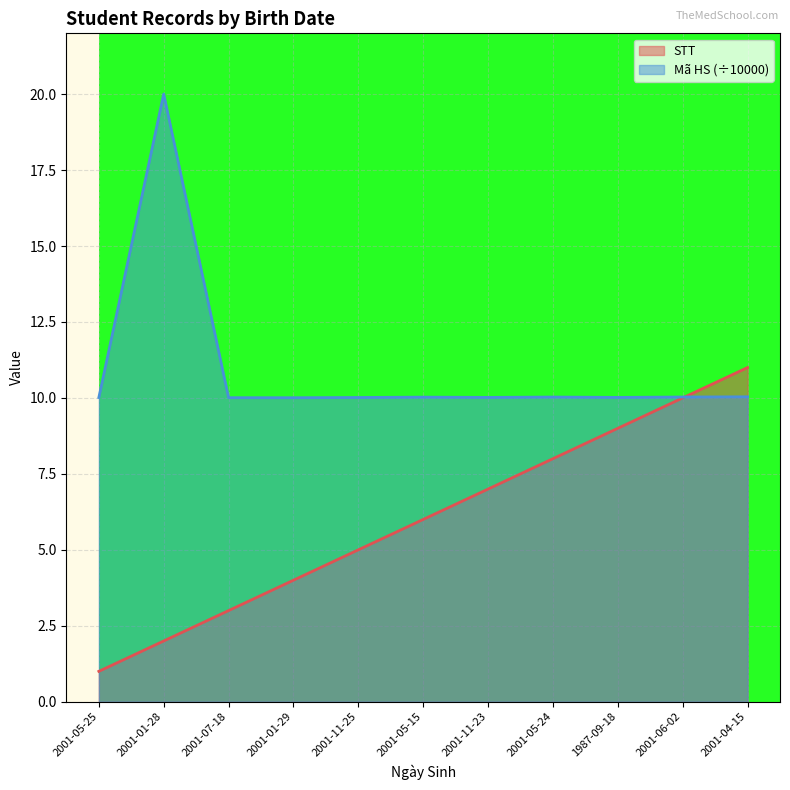

After their last crossing, which series has the higher values: STT or Mã HS?

STT